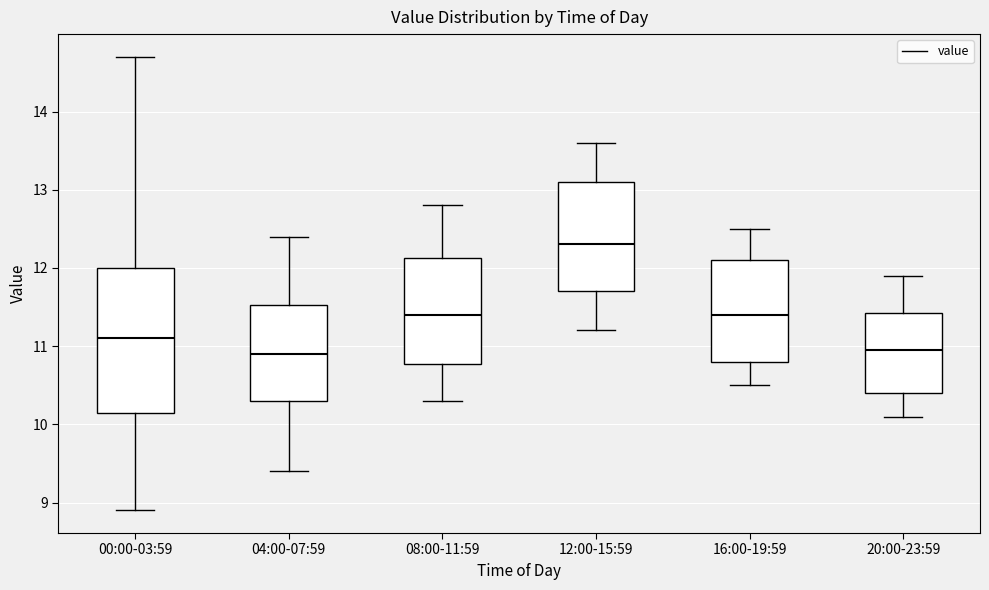

Reading left to right, read every box against the y-axis: the position of its median line, the range the box covers, and the ends of its whiskers. The values are not printed on the chart, so give them approximately, as read against the axis.

00:00-03:59: median 11.1, box 10.1 to 12.0, whiskers 8.9 to 14.7
04:00-07:59: median 10.9, box 10.3 to 11.5, whiskers 9.4 to 12.4
08:00-11:59: median 11.4, box 10.8 to 12.1, whiskers 10.3 to 12.8
12:00-15:59: median 12.3, box 11.7 to 13.1, whiskers 11.2 to 13.6
16:00-19:59: median 11.4, box 10.8 to 12.1, whiskers 10.5 to 12.5
20:00-23:59: median 11.0, box 10.4 to 11.4, whiskers 10.1 to 11.9